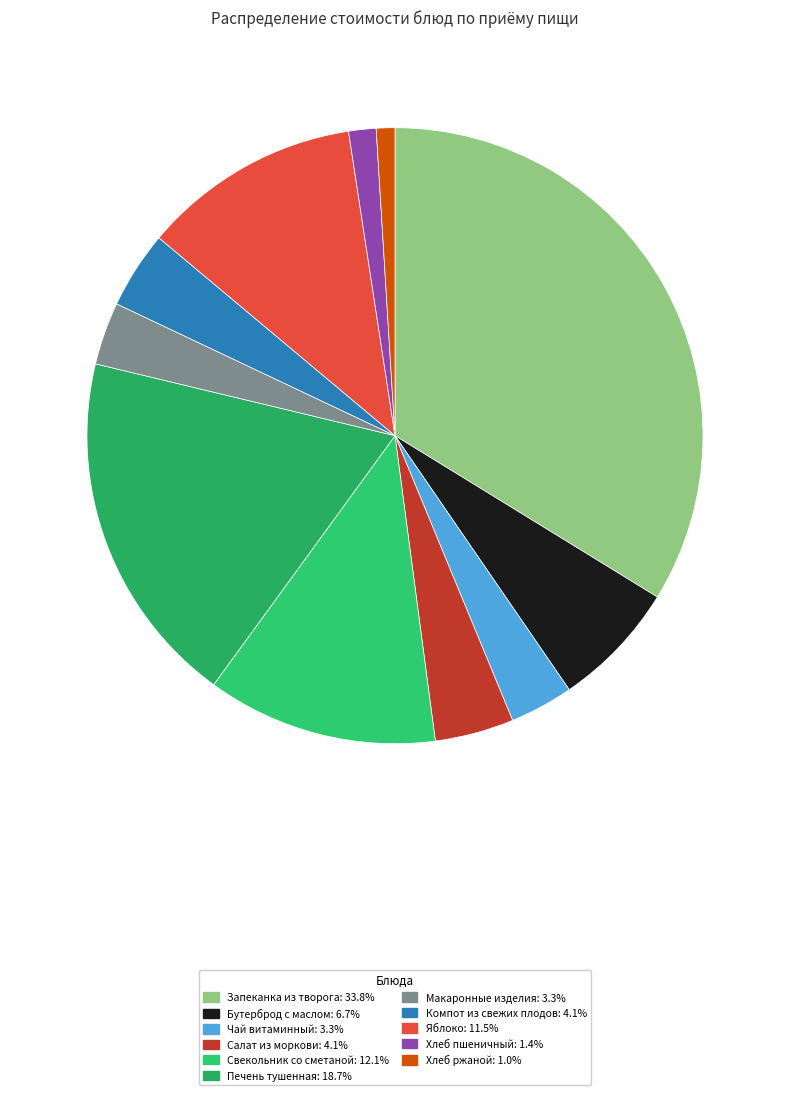

How many segments does this pie chart have?

11